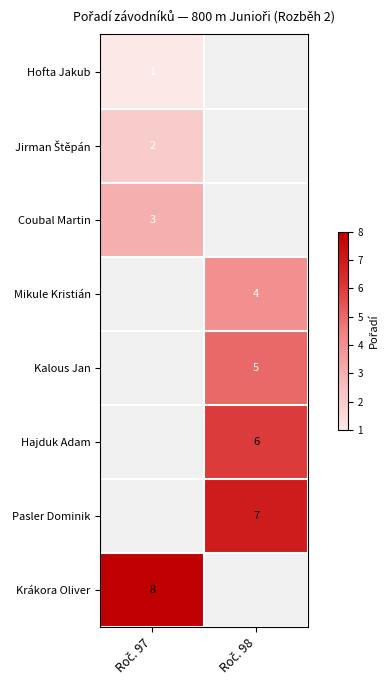

List the series in order of their peak value, lowest first.

Hofta Jakub, Jirman Štěpán, Coubal Martin, Mikule Kristián, Kalous Jan, Hajduk Adam, Pasler Dominik, Krákora Oliver